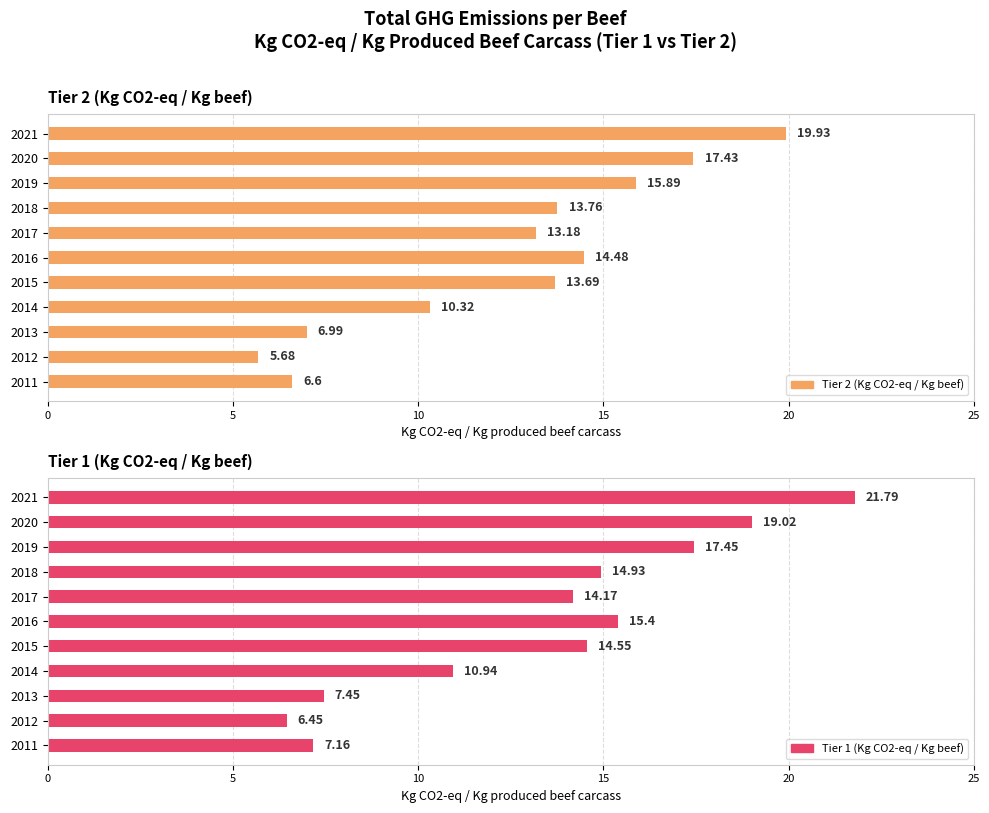

True or false: Tier 2 (Kg CO2-eq / Kg beef) has a value of 10.8 at 2013.

False